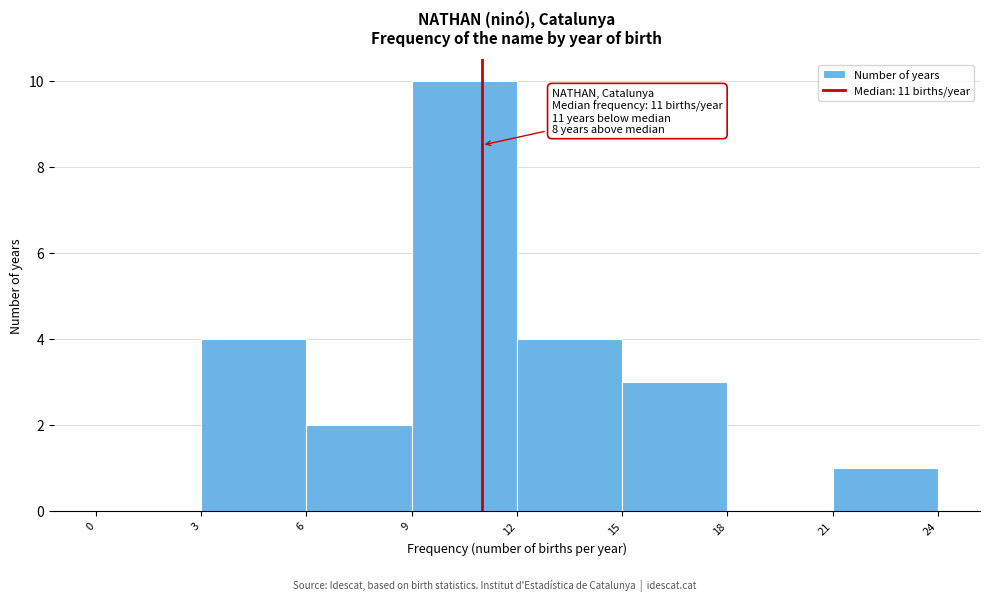

Which range on the x-axis has the tallest bar?

9 to 12